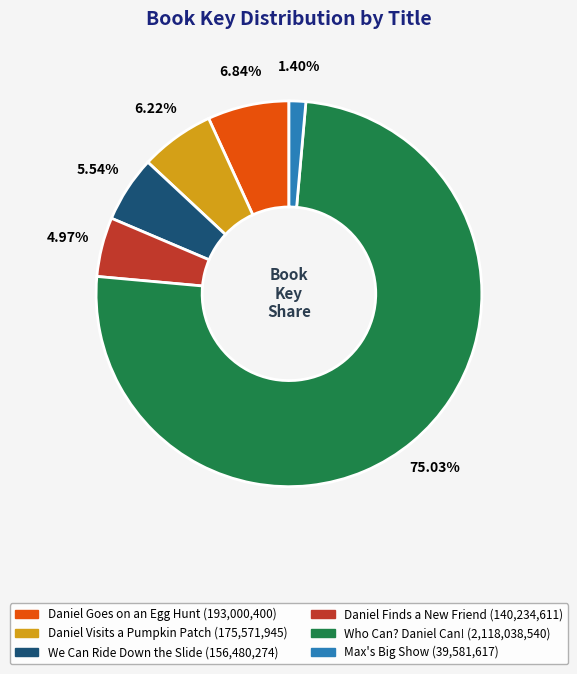

What is the largest slice in the pie chart?

Who Can? Daniel Can!